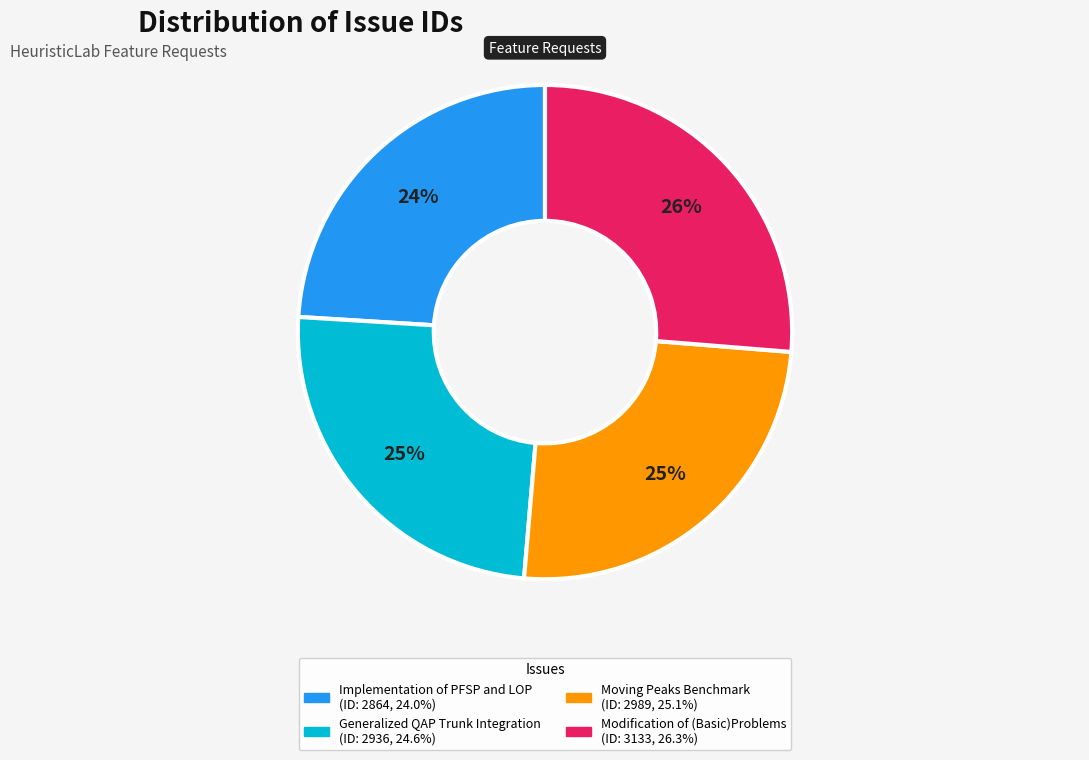

Does any single category account for the majority?

No